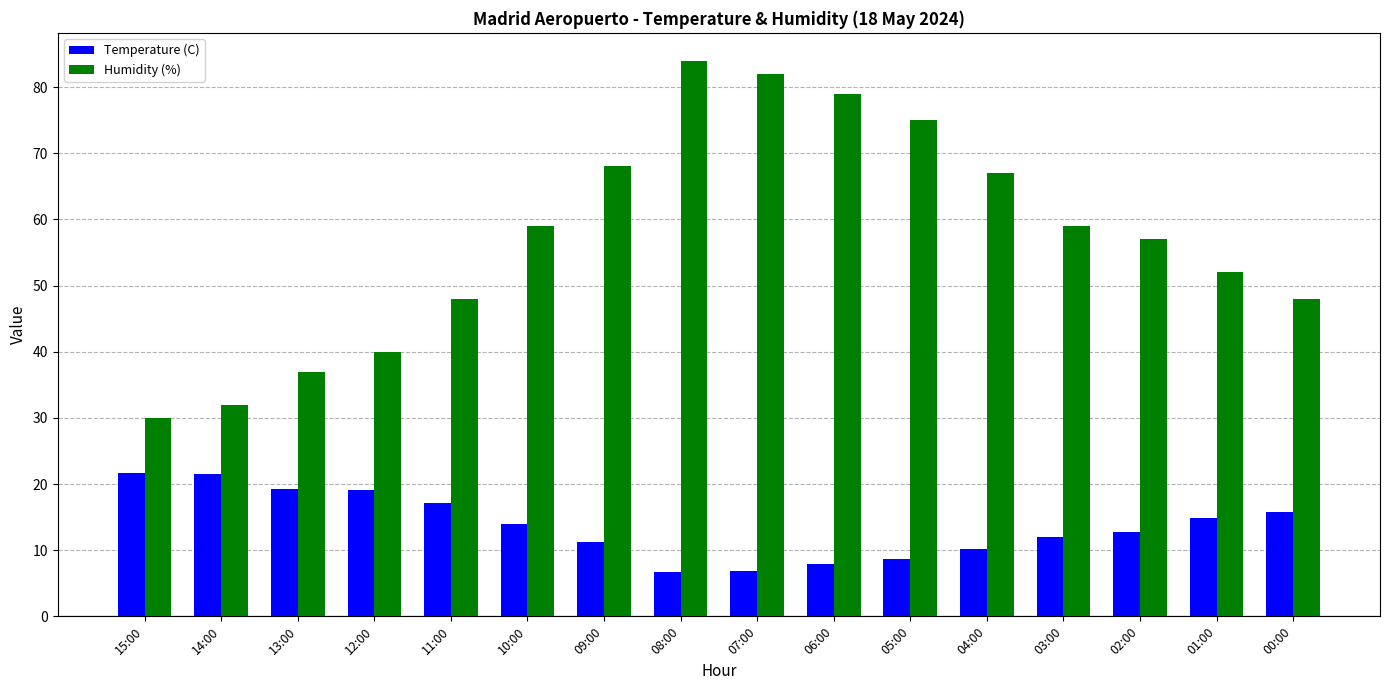

Does the chart contain stacked bars?

No